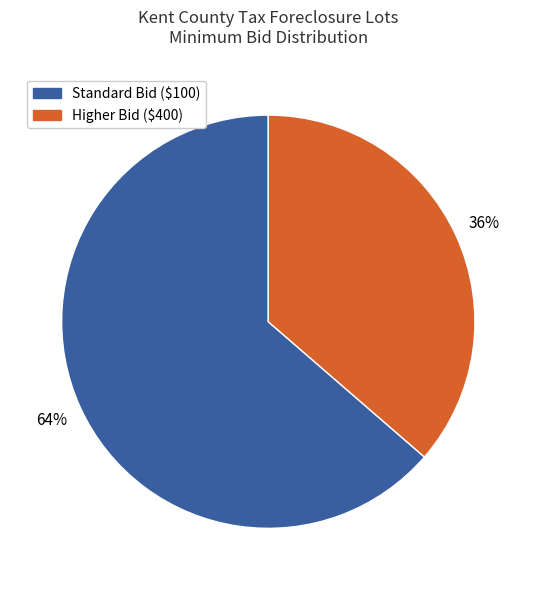

What percentage is the Standard Bid ($100) slice, to the nearest percent?

64%